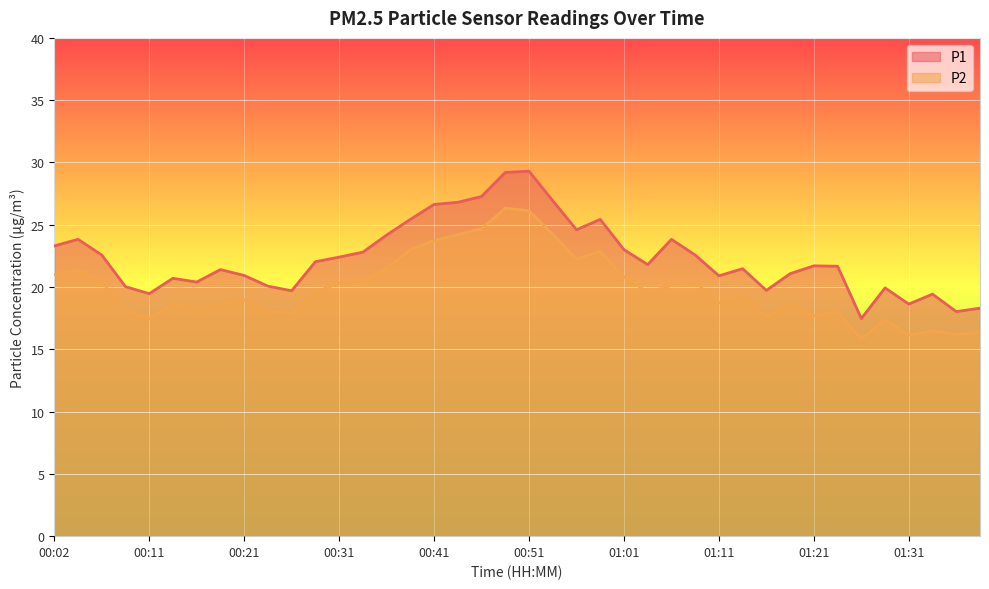

Reading right to left, extract all data points from this chart.

P1: 01:39=18.3	01:37=18.0	01:34=19.4	01:31=18.6	01:29=19.9	01:26=17.5	01:23=21.7	01:21=21.7	01:18=21.1	01:16=19.7	01:13=21.5	01:11=20.9	01:08=22.6	01:06=23.8	01:03=21.8	01:01=23.0	00:58=25.4	00:56=24.6	00:53=26.9	00:51=29.3	00:48=29.2	00:46=27.3	00:44=26.8	00:41=26.6	00:39=25.4	00:36=24.2	00:34=22.8	00:31=22.4	00:29=22.0	00:26=19.7	00:24=20.1	00:21=20.9	00:19=21.4	00:16=20.4	00:14=20.7	00:11=19.5	00:09=20.0	00:06=22.6	00:04=23.8	00:02=23.3
P2: 01:39=16.4	01:37=16.2	01:34=16.5	01:31=16.1	01:29=17.4	01:26=15.8	01:23=18.0	01:21=17.7	01:18=18.6	01:16=17.6	01:13=19.5	01:11=18.7	01:08=20.4	01:06=20.1	01:03=19.6	01:01=20.8	00:58=22.9	00:56=22.2	00:53=24.2	00:51=26.1	00:48=26.3	00:46=24.7	00:44=24.2	00:41=23.7	00:39=23.0	00:36=21.5	00:34=20.5	00:31=20.3	00:29=19.6	00:26=17.9	00:24=18.1	00:21=19.0	00:19=18.6	00:16=18.3	00:14=18.6	00:11=17.5	00:09=18.1	00:06=20.4	00:04=21.4	00:02=21.0